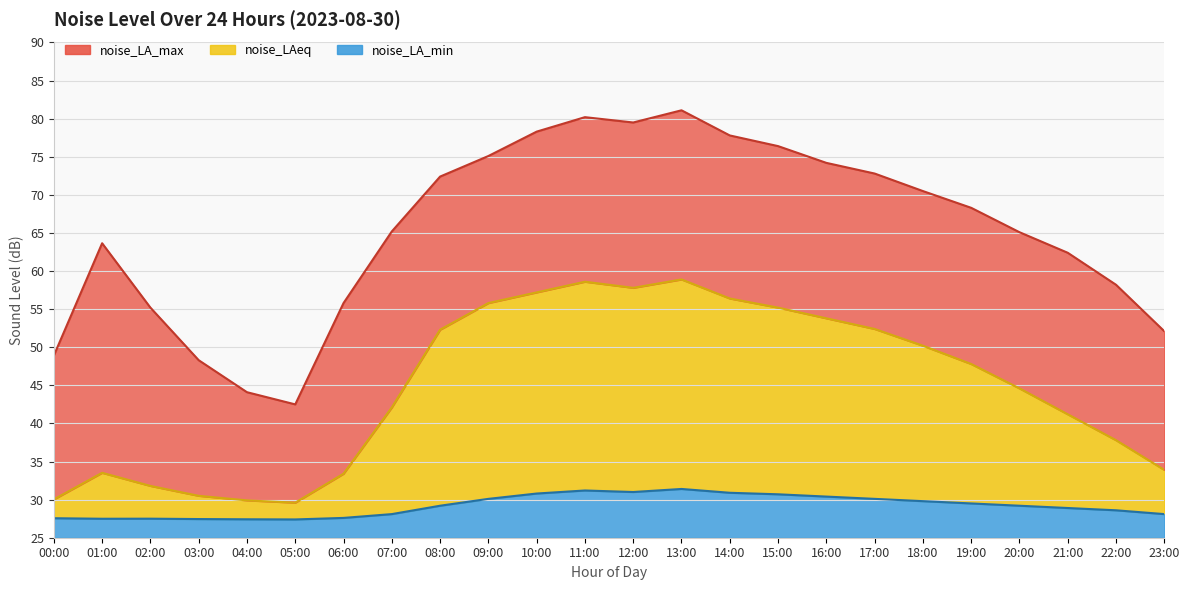

Rank the series by their average value, from highest to lowest.

noise_LA_max, noise_LAeq, noise_LA_min